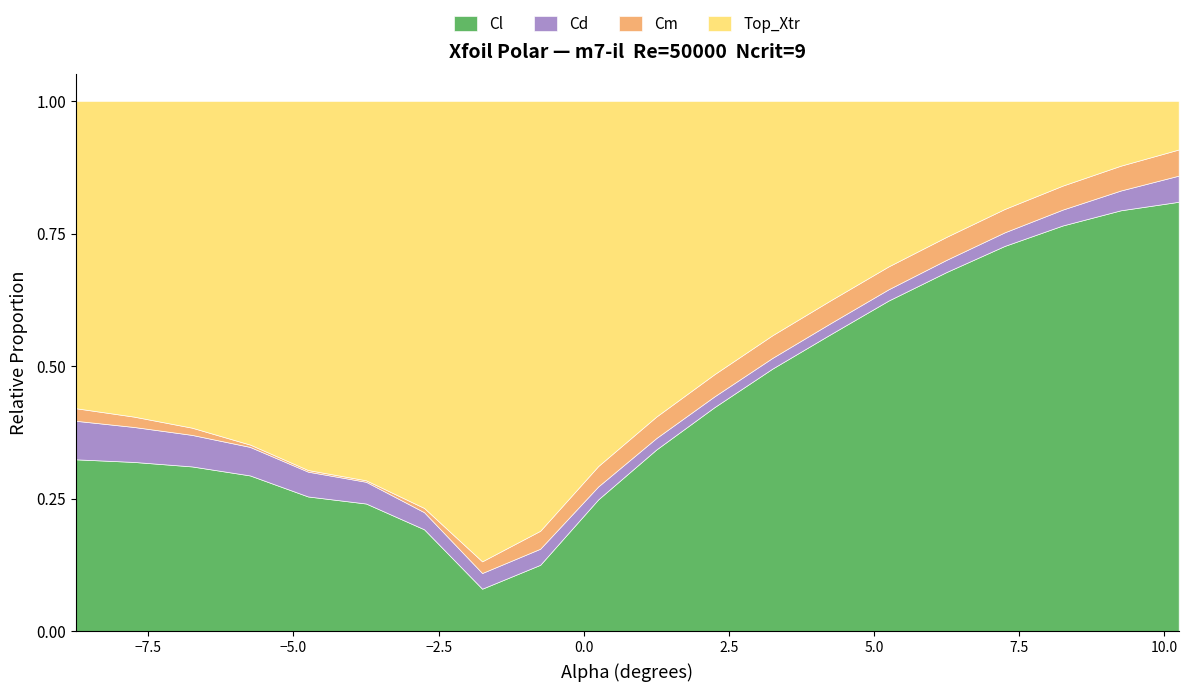

True or false: Cm has a value of -0.1 at 7.25.

False